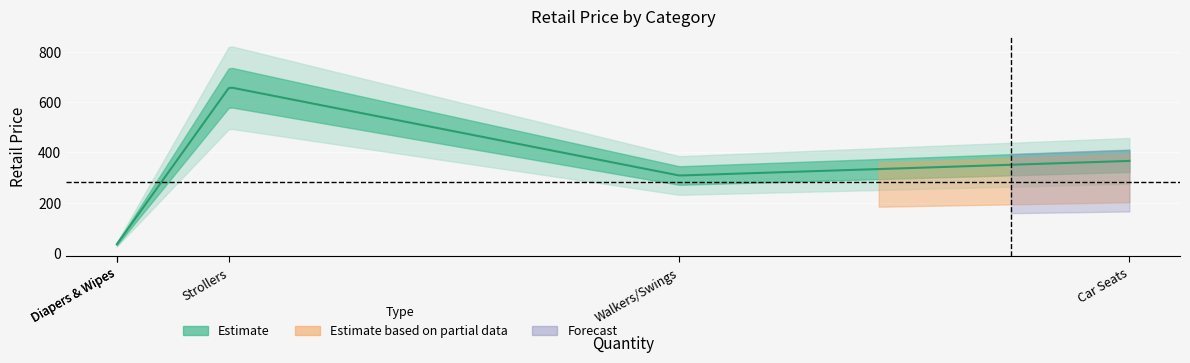

Where is the first local maximum?

Strollers